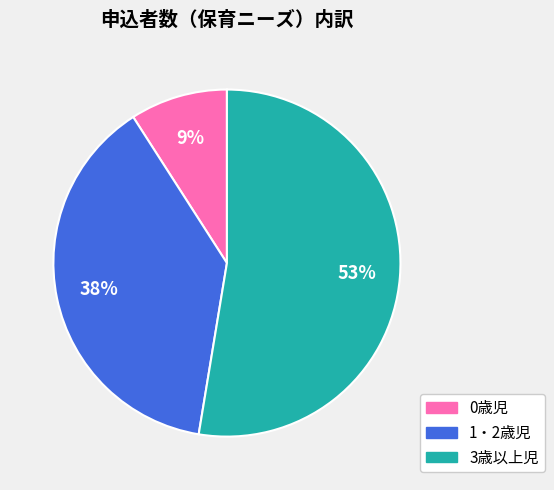

Count the number of slices in the pie.

3